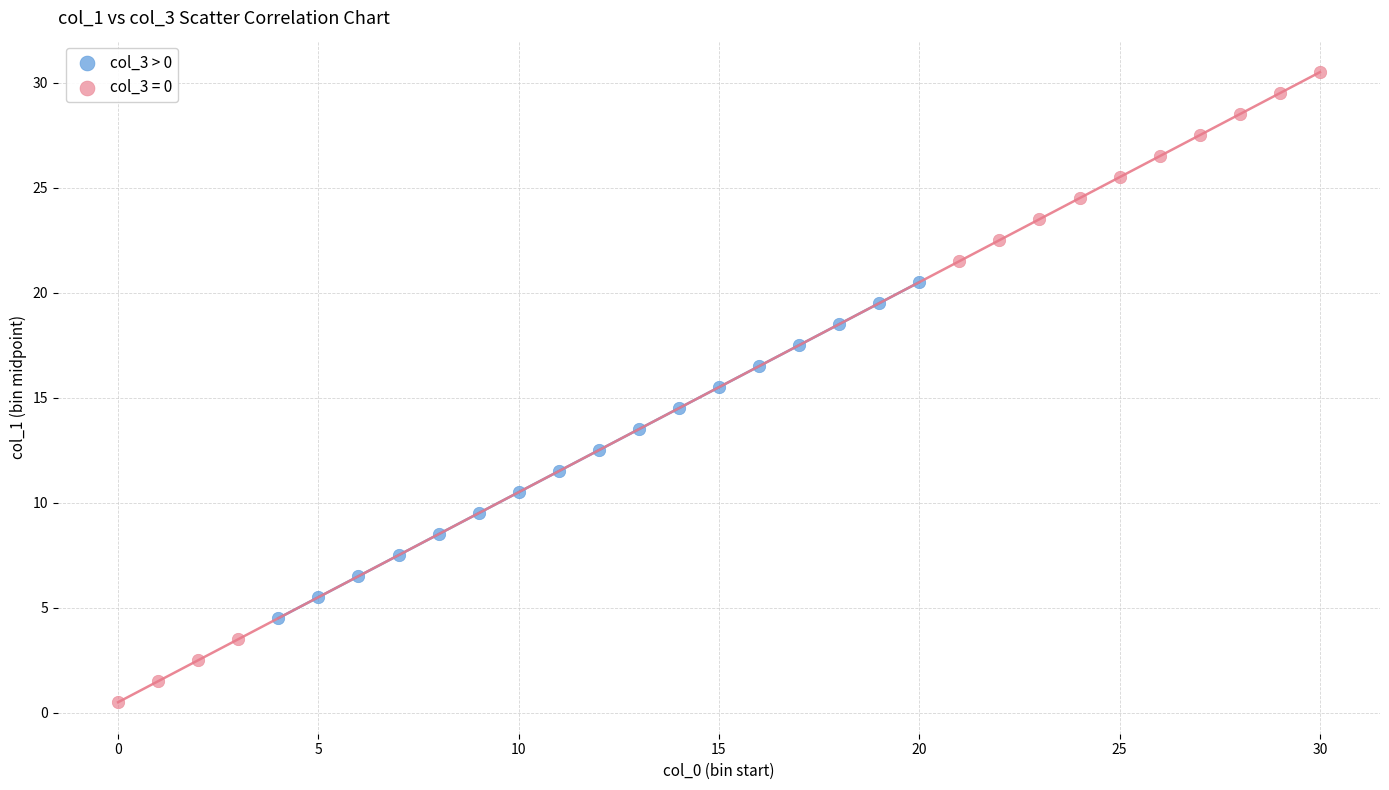

Which series contains the lowest Y value?

col_3 = 0